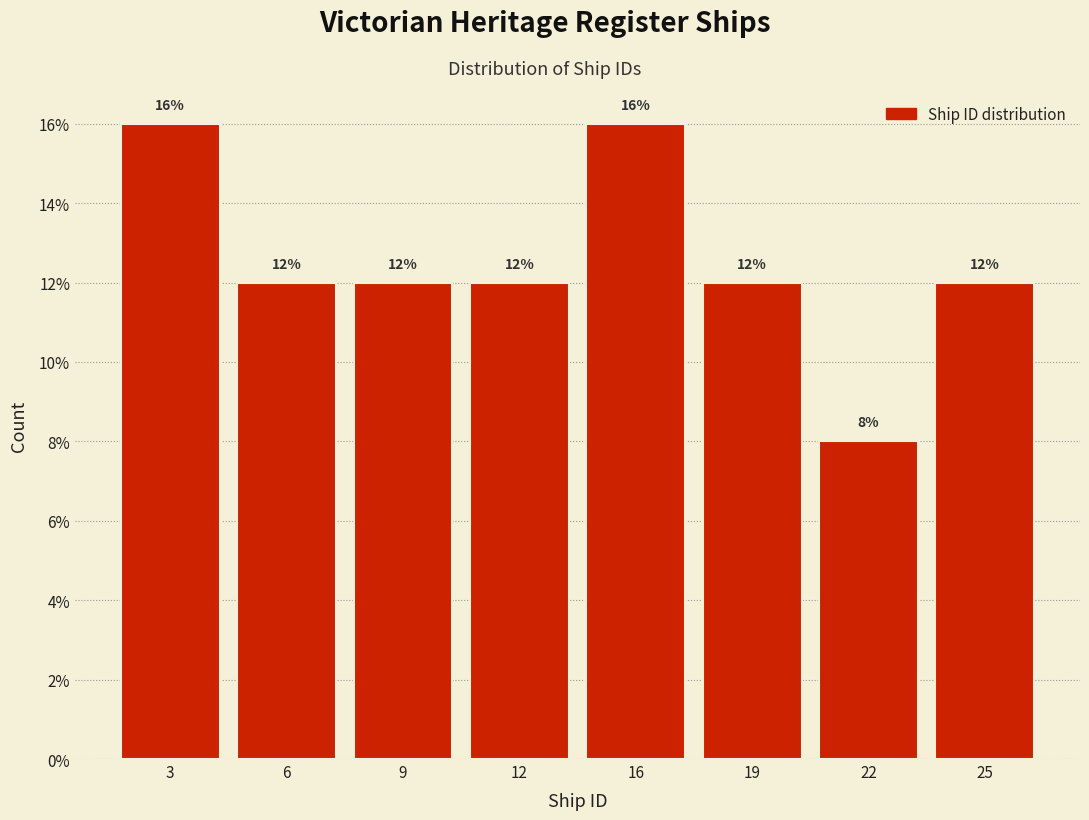

Reading left to right, what are all the values shown in this chart?

16	12	12	12	16	12	8	12